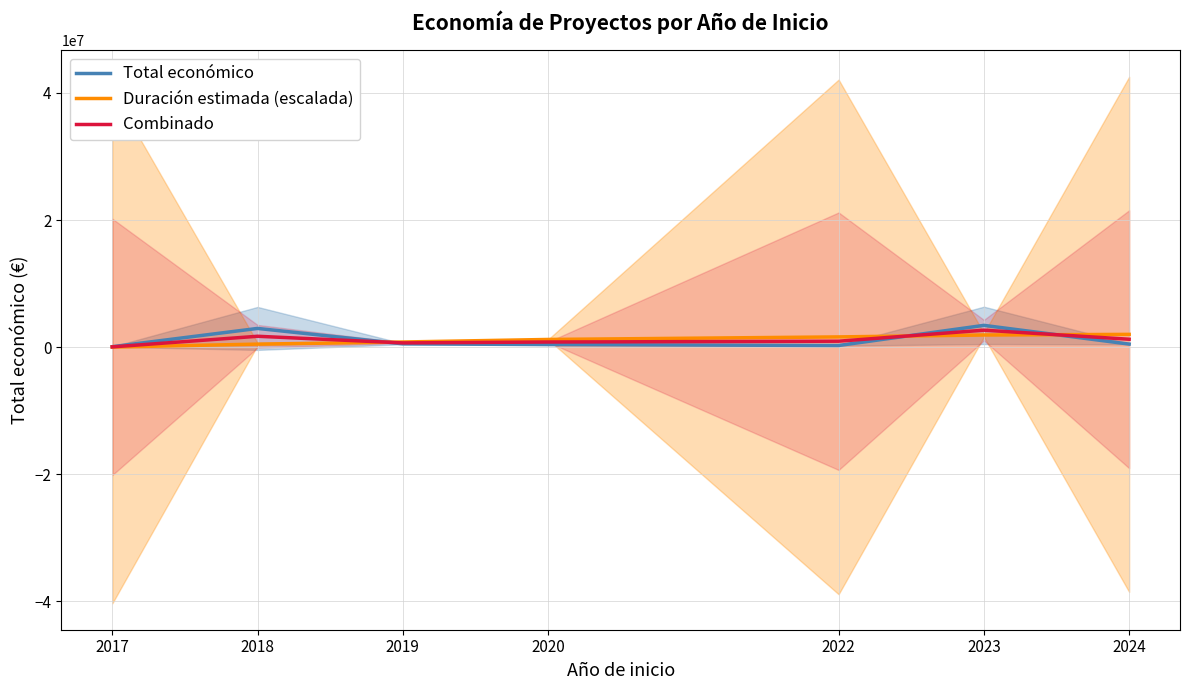

How many categories are shown in the chart?

7